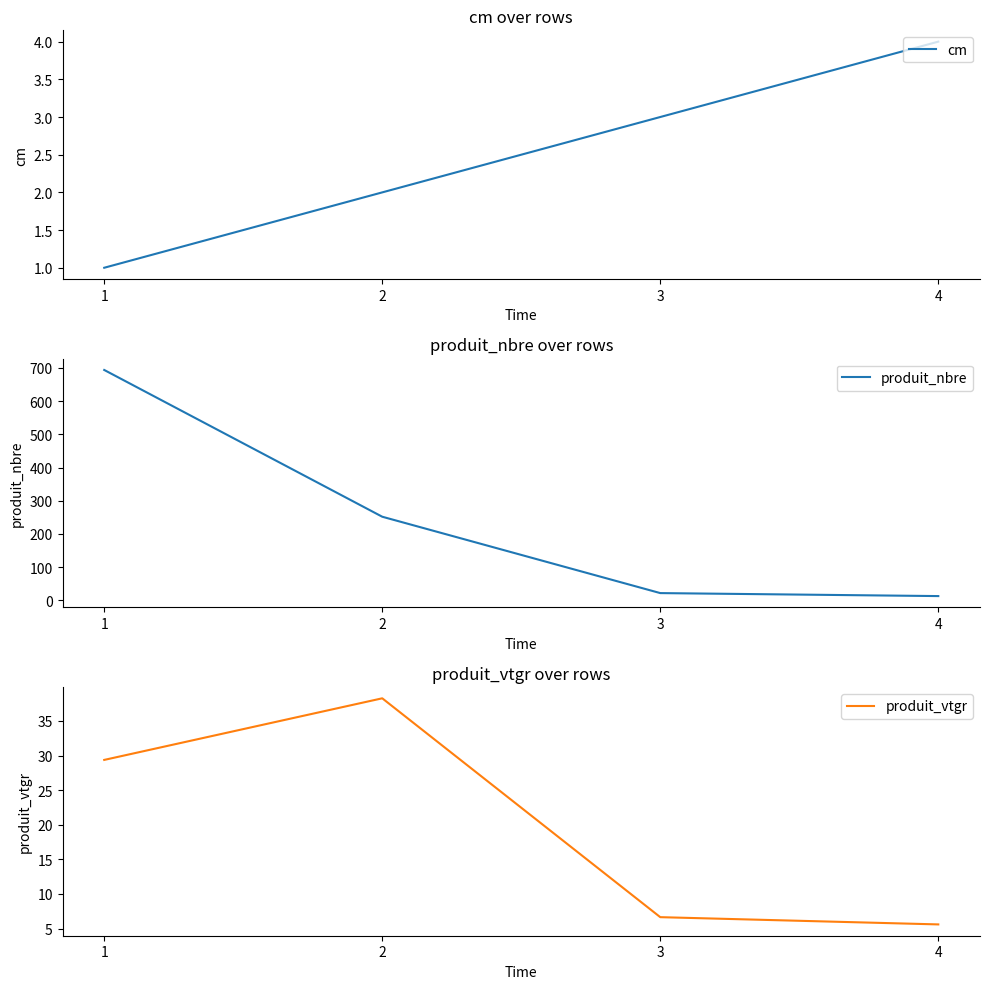

Which has a higher value, 4 or 1?

4